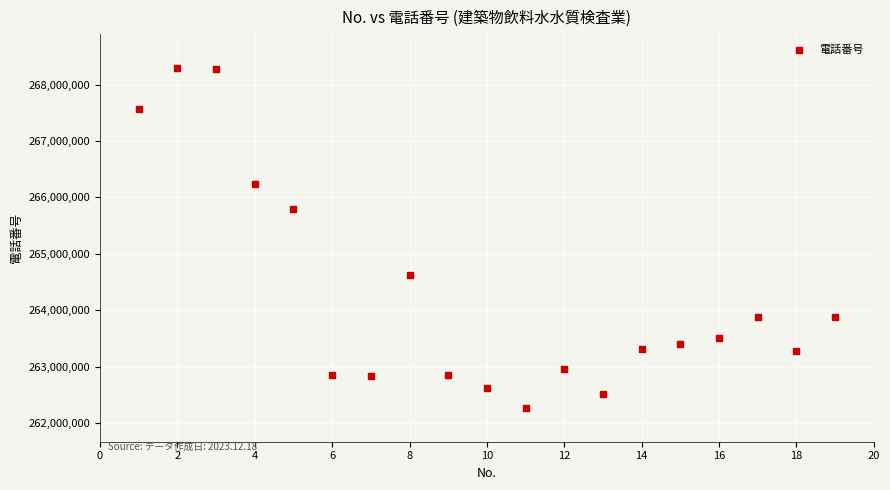

What Y value in the scatter plot is closest to 265282177?

265791871